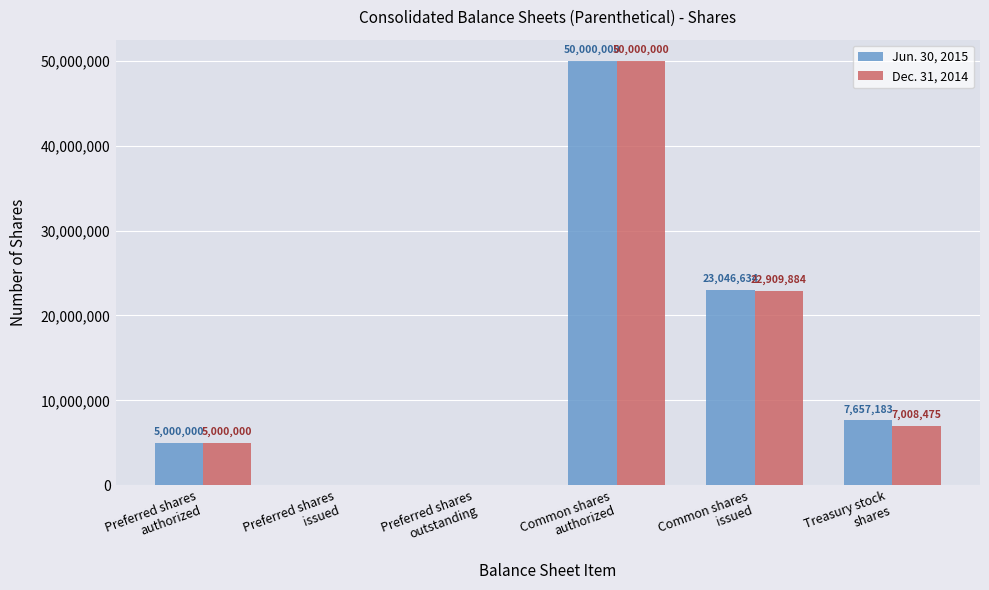

What is the total value across all series at Common shares
authorized?

100000000